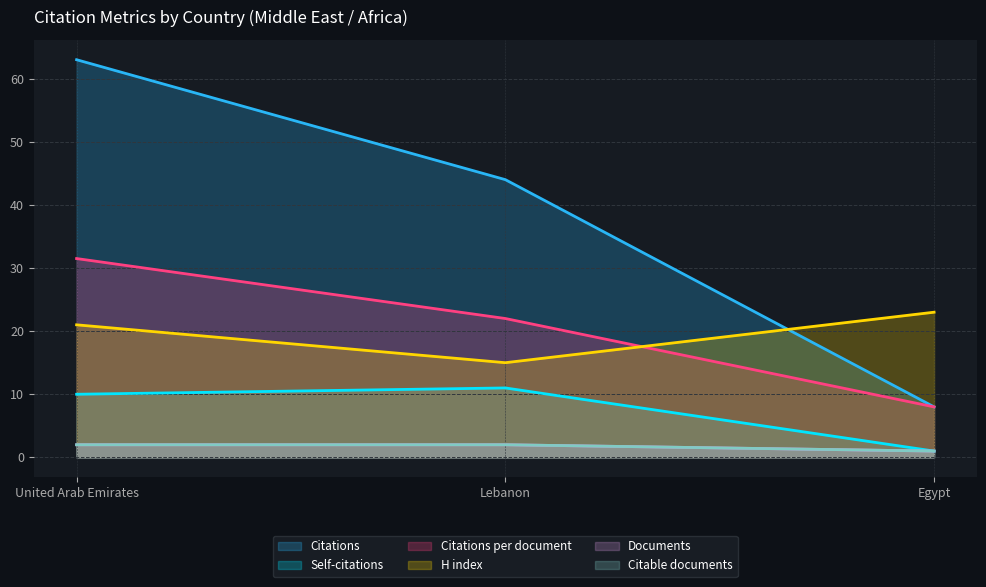

Does the chart display data point markers on the line(s)?

No